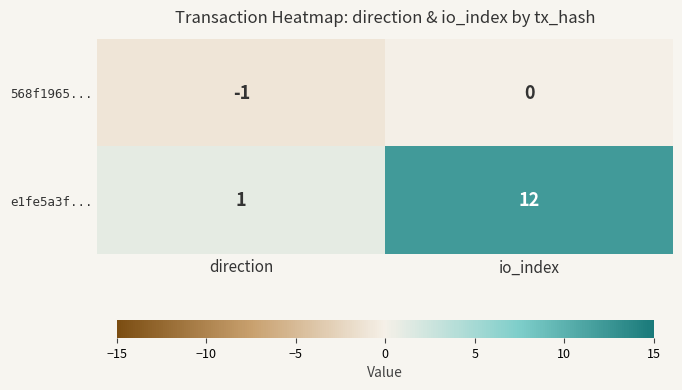

What is the difference between the maximum and minimum values in the e1fe5a3f... series?

11